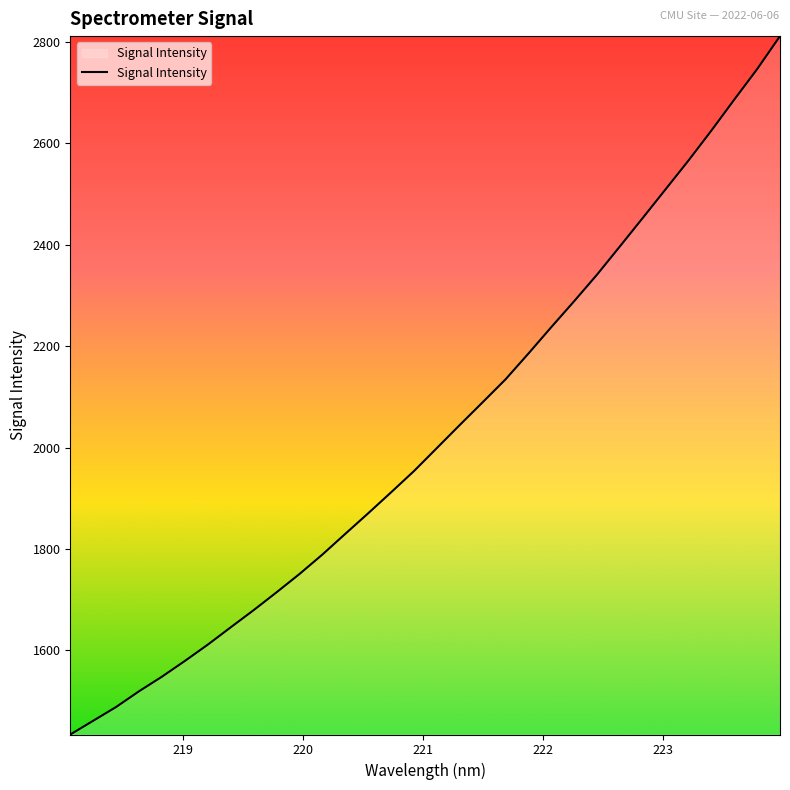

What is the greatest value displayed?

2811.7